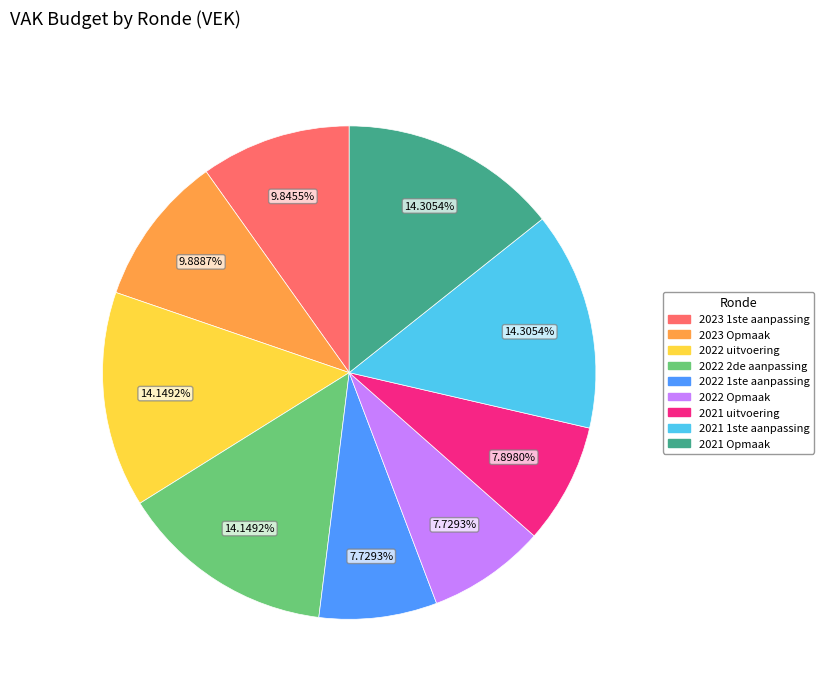

True or false: 2021 uitvoering accounts for 1% of the total.

False